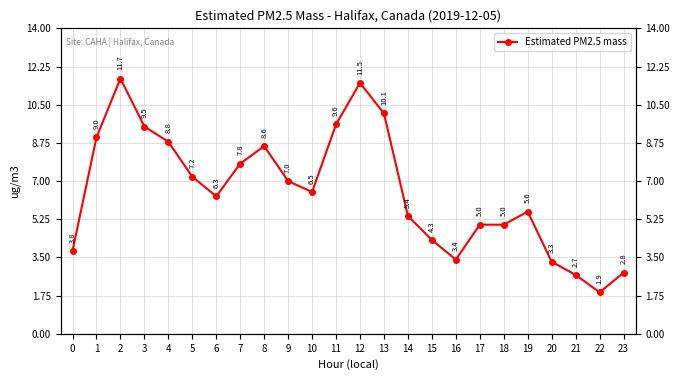

How many points are higher than both their immediate neighbors (excluding endpoints)?

4